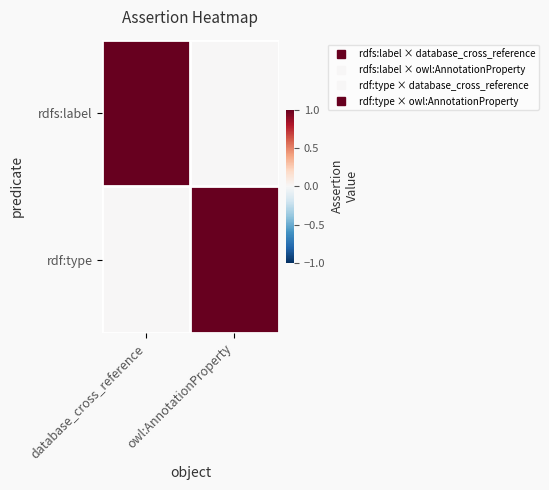

At which category is the sum across all series the highest?

database_cross_reference